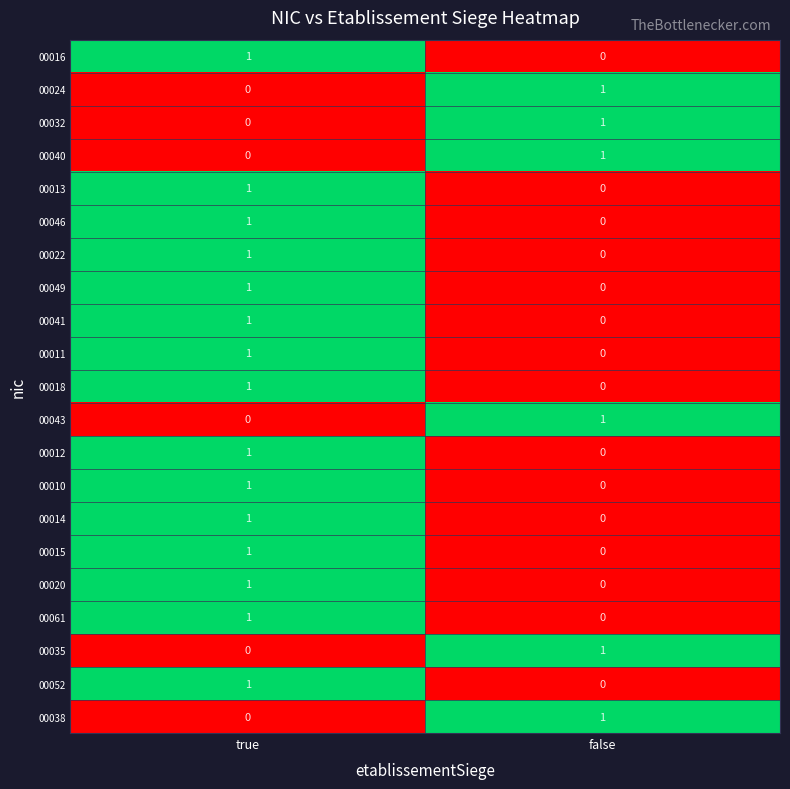

Rank the categories by 00018 value from highest to lowest.

true, false